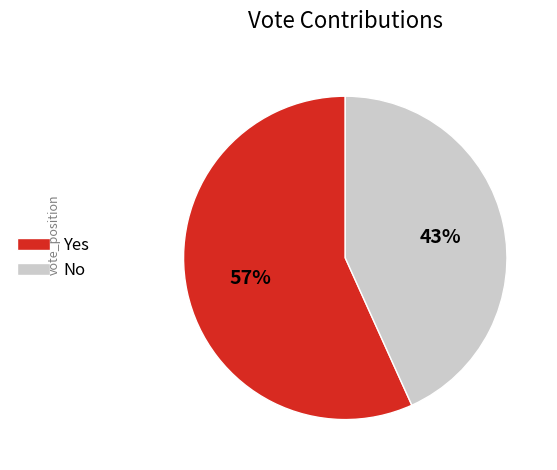

Which category has the biggest portion of the pie?

Yes